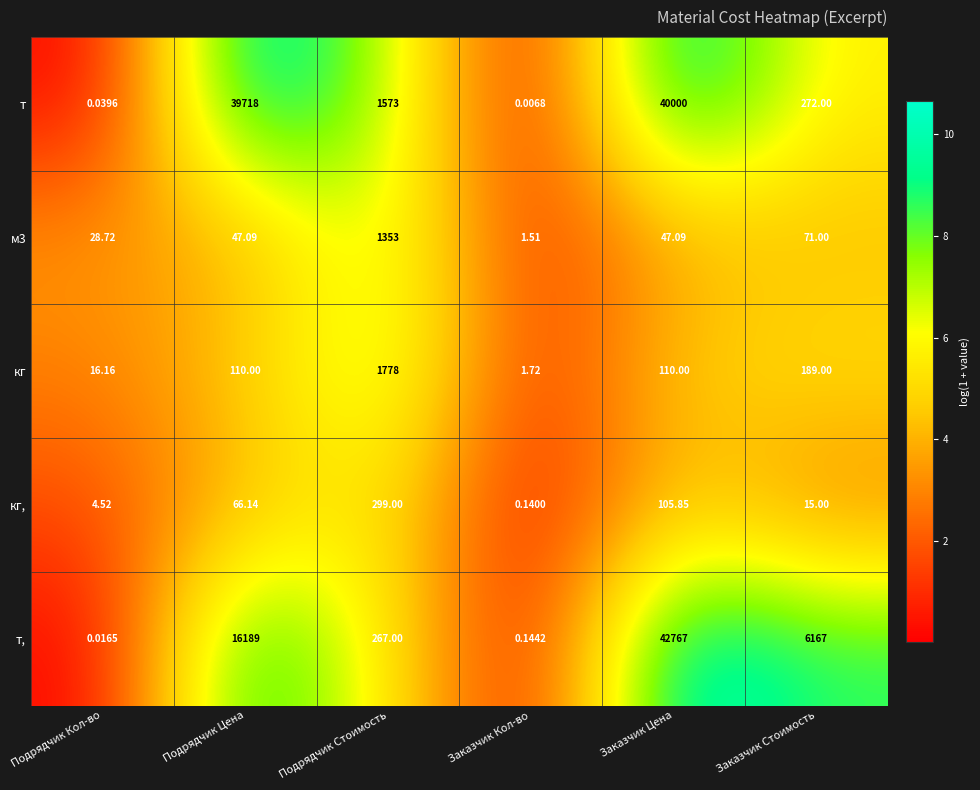

Which series has the largest range (max minus min)?

т,